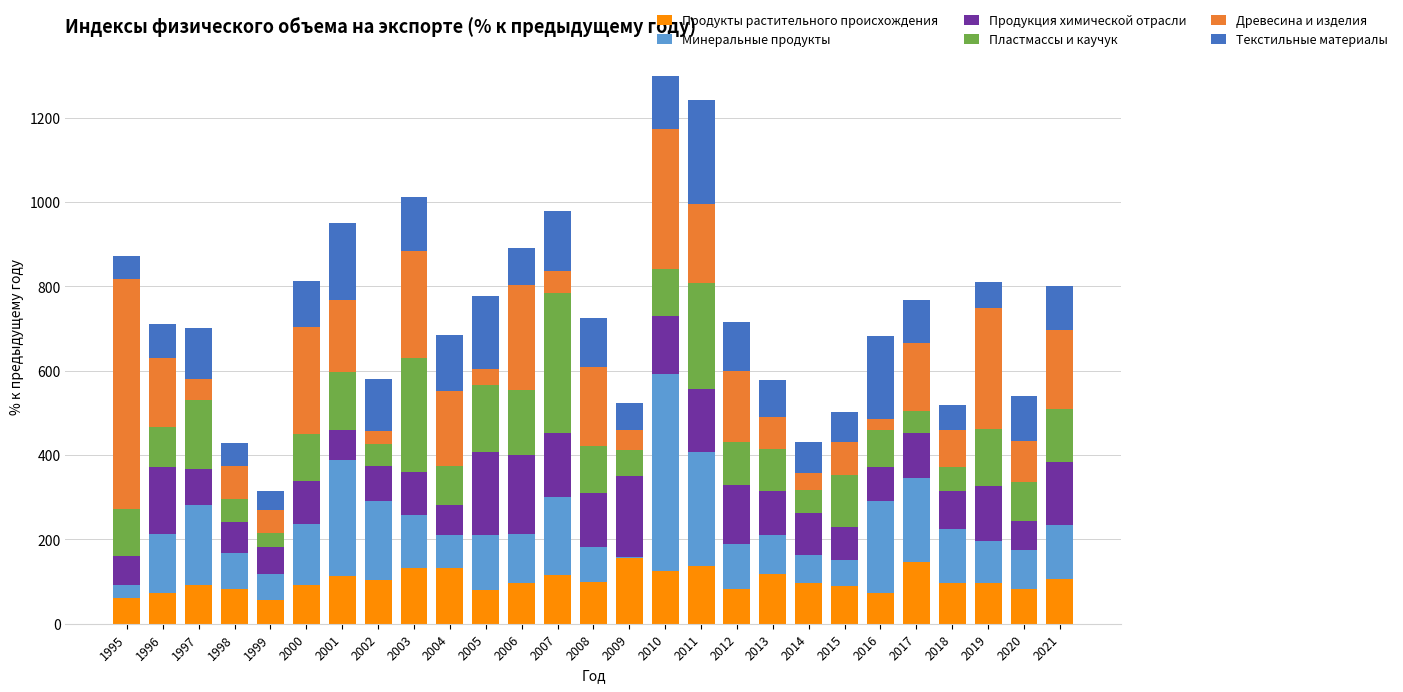

What is the total value across all series at 2001?

950.0